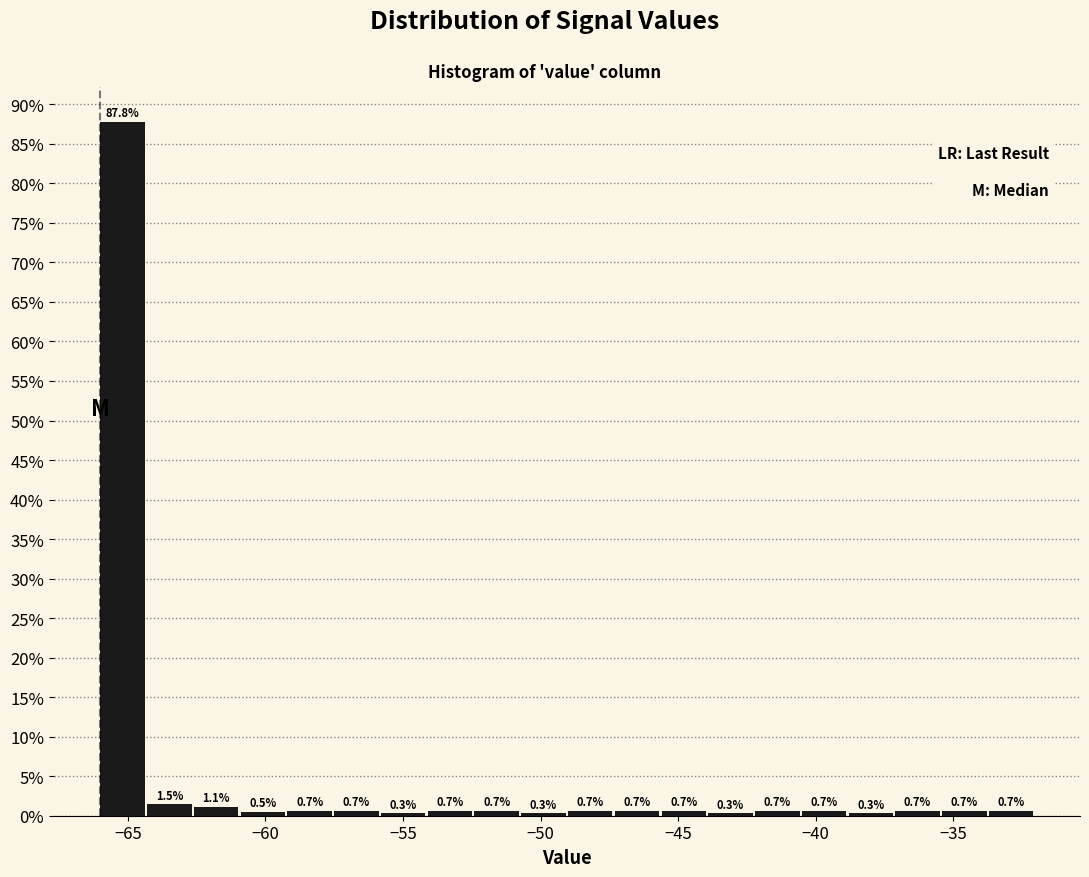

Read against the x-axis, roughly where is the centre of the tallest bar?

-65.0